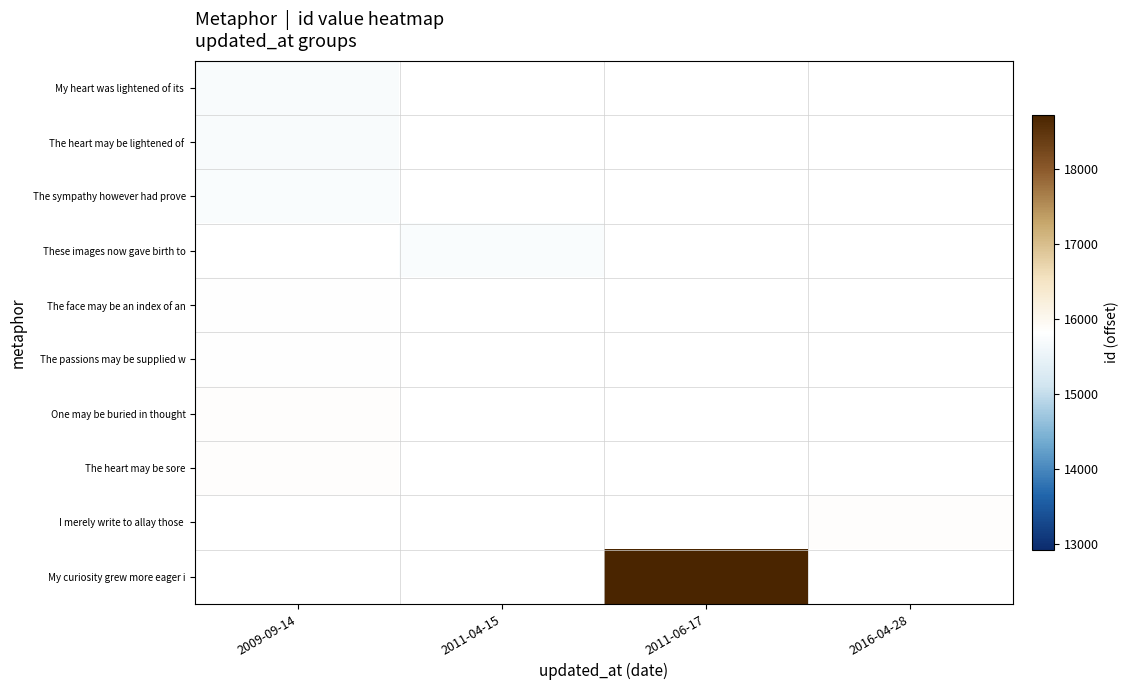

Count the number of categories in the chart.

4